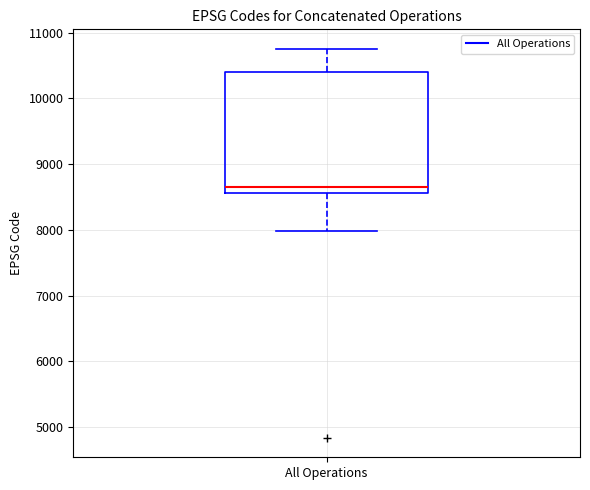

Read this box plot against the y-axis: the position of the median line, the range covered by the box, and the ends of both whiskers. The values are not printed on the chart, so give them approximately, as read against the axis.

median 8700, box 8600 to 10400, whiskers 8000 to 10800